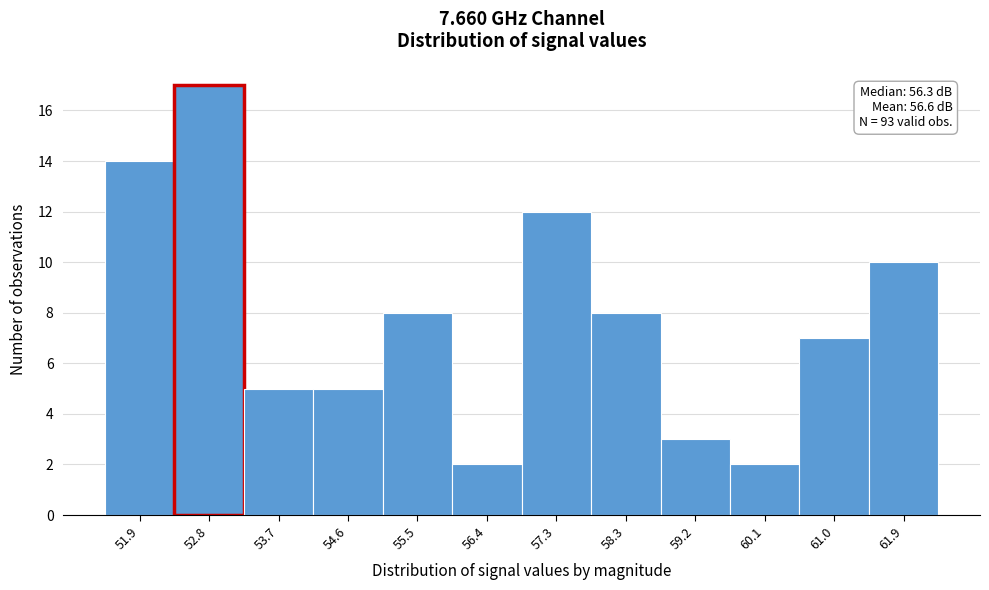

Reading left to right, what are all the values shown in this chart?

51.9=14	52.8=17	53.7=5	54.6=5	55.5=8	56.4=2	57.3=12	58.3=8	59.2=3	60.1=2	61.0=7	61.9=10